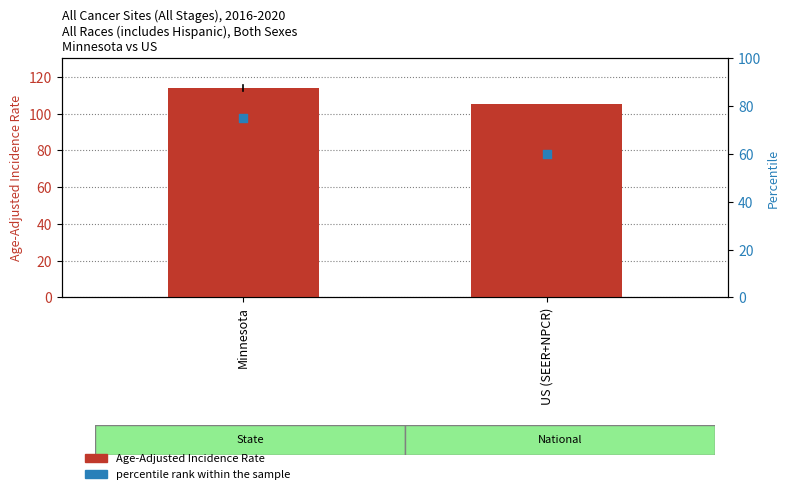

At which category is the sum across all series the highest?

Minnesota